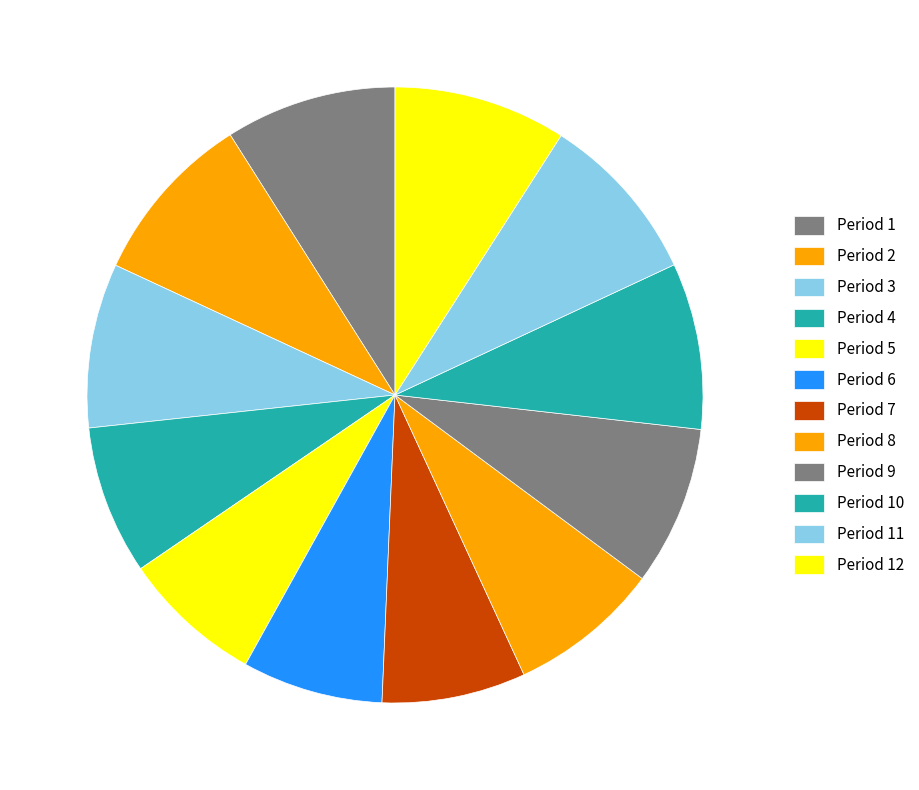

How much of the chart is everything except Period 2?

90.9%